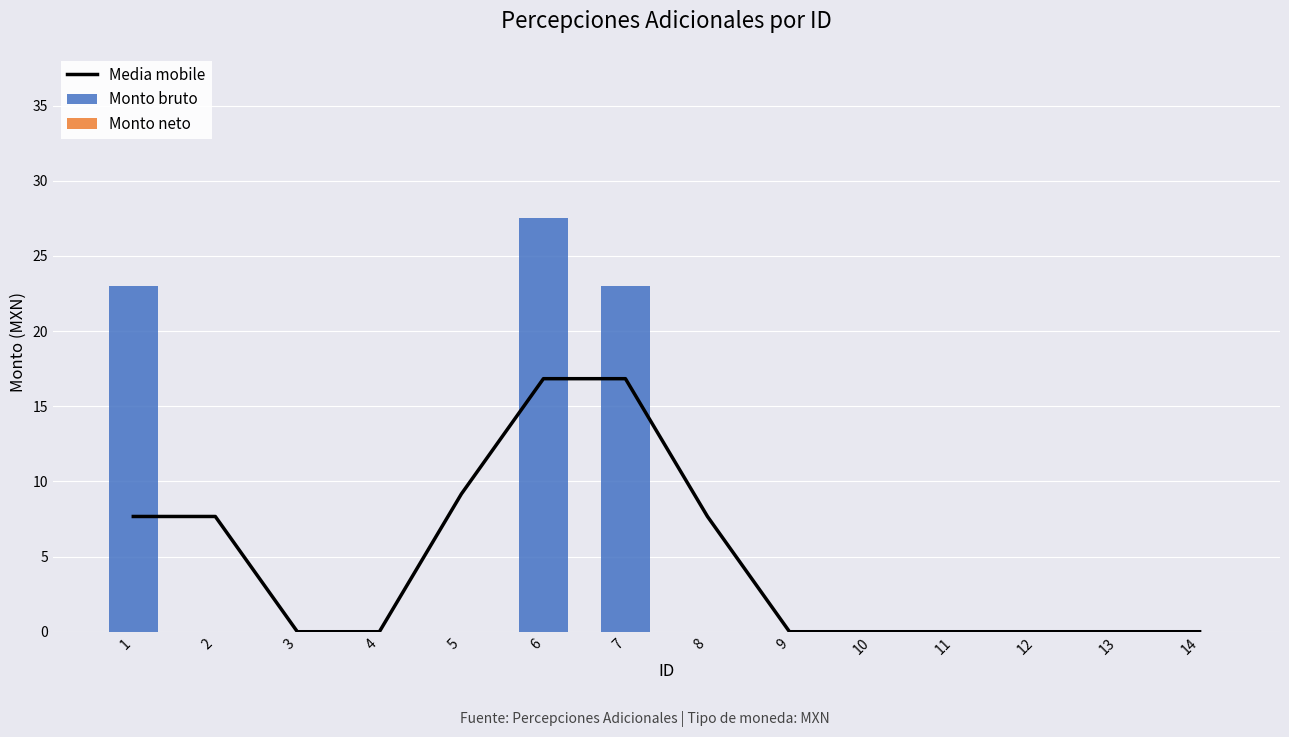

Reading right to left, transcribe all the data shown in this chart.

Media mobile: 0.0	0.0	0.0	0.0	0.0	0.0	7.7	16.8	16.8	9.2	0.0	0.0	7.7	7.7
Monto bruto: 0.0	0.0	0.0	0.0	0.0	0.0	0.0	23.0	27.5	0.0	0.0	0.0	0.0	23.0
Monto neto: 0.0	0.0	0.0	0.0	0.0	0.0	0.0	0.0	0.0	0.0	0.0	0.0	0.0	0.0